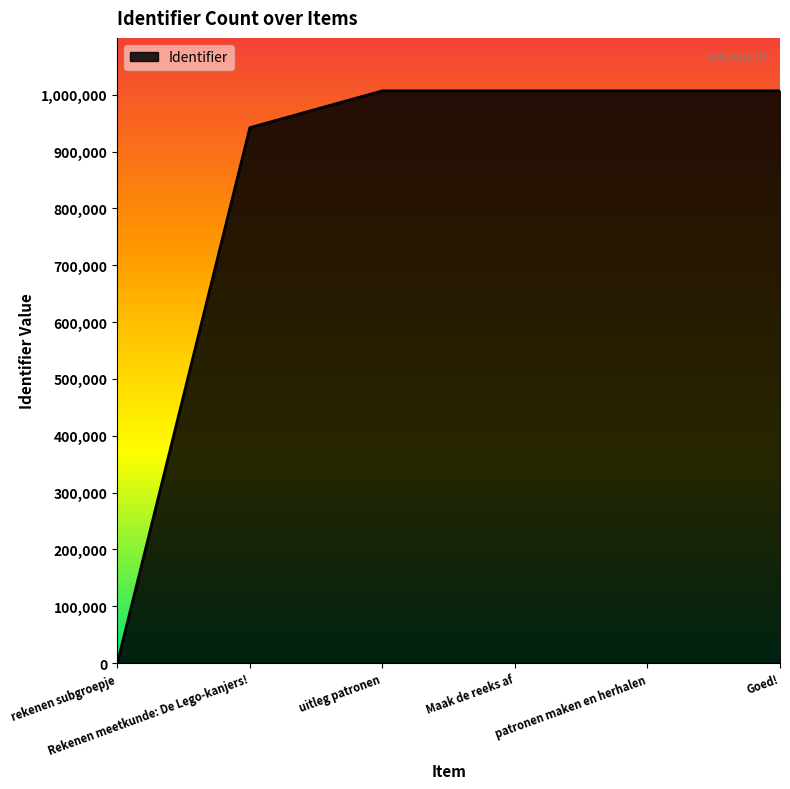

Does the chart display data point markers on the line(s)?

No